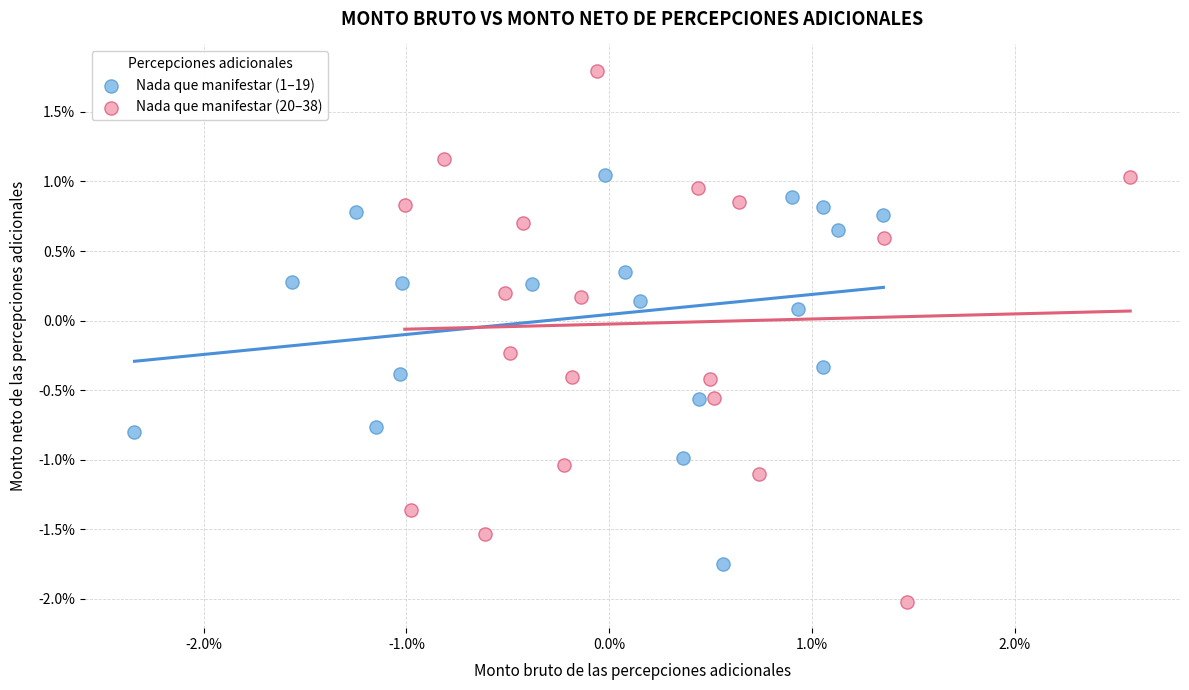

Which series reaches the maximum Y coordinate?

Nada que manifestar (20–38)